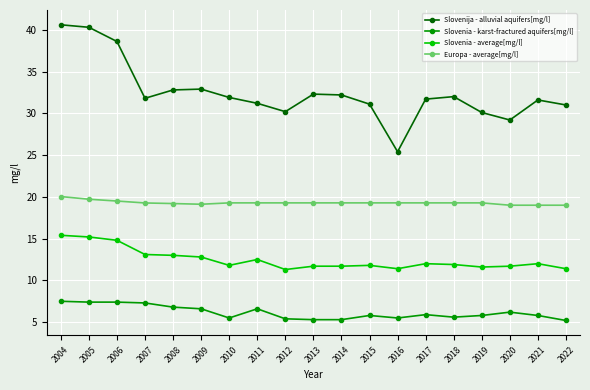

Does the chart display data point markers on the line(s)?

Yes